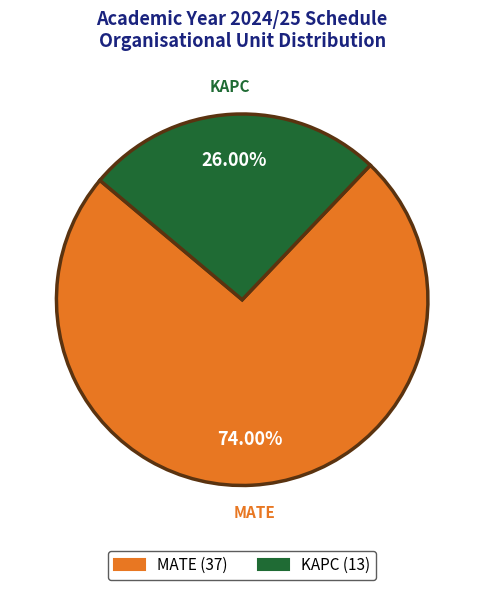

Do KAPC and MATE together represent more than half of the pie?

Yes